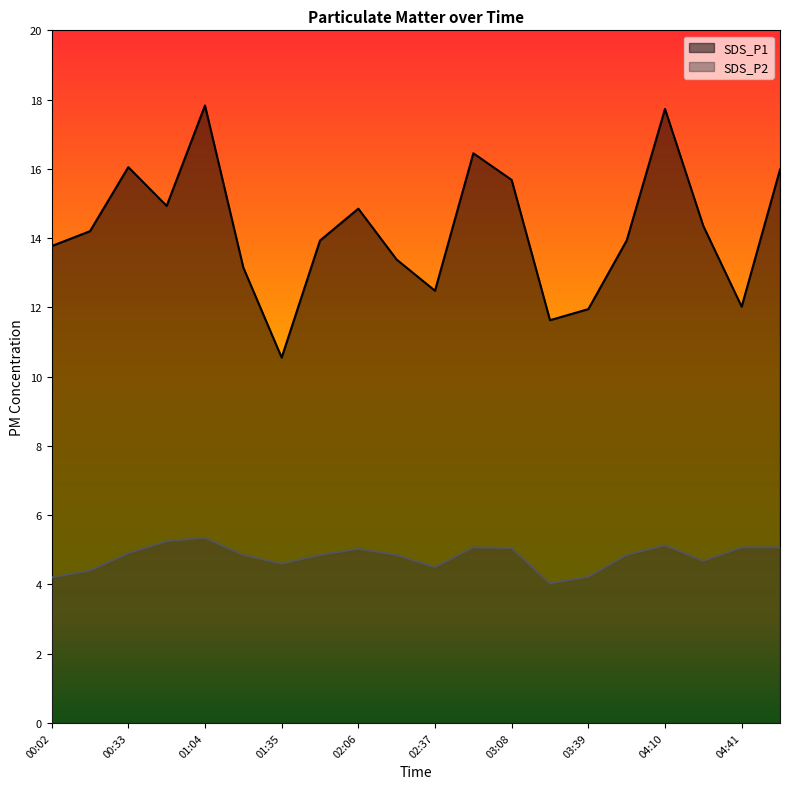

True or false: SDS_P1 has more than 1 points higher than both neighbors.

True